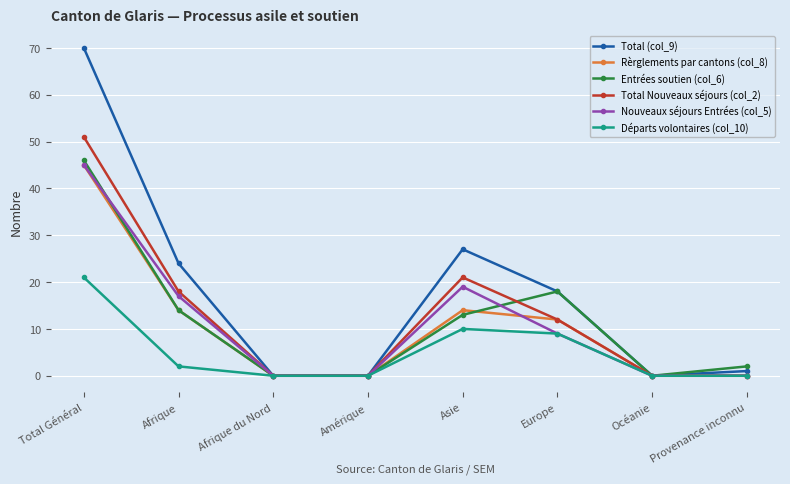

How many series are shown in this chart?

6